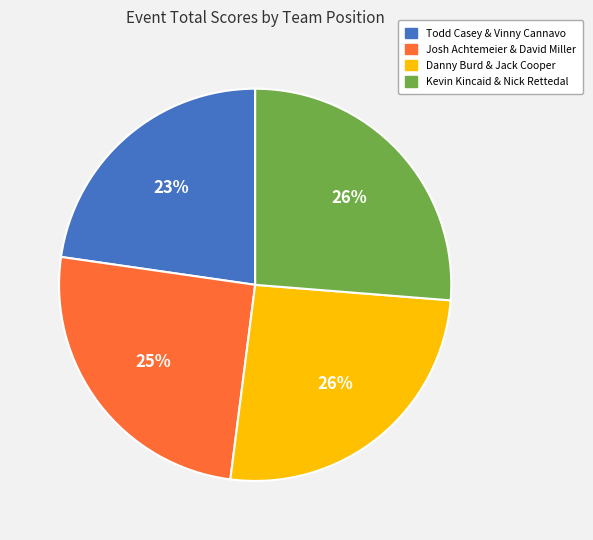

Is there any slice that represents more than half of the pie?

No